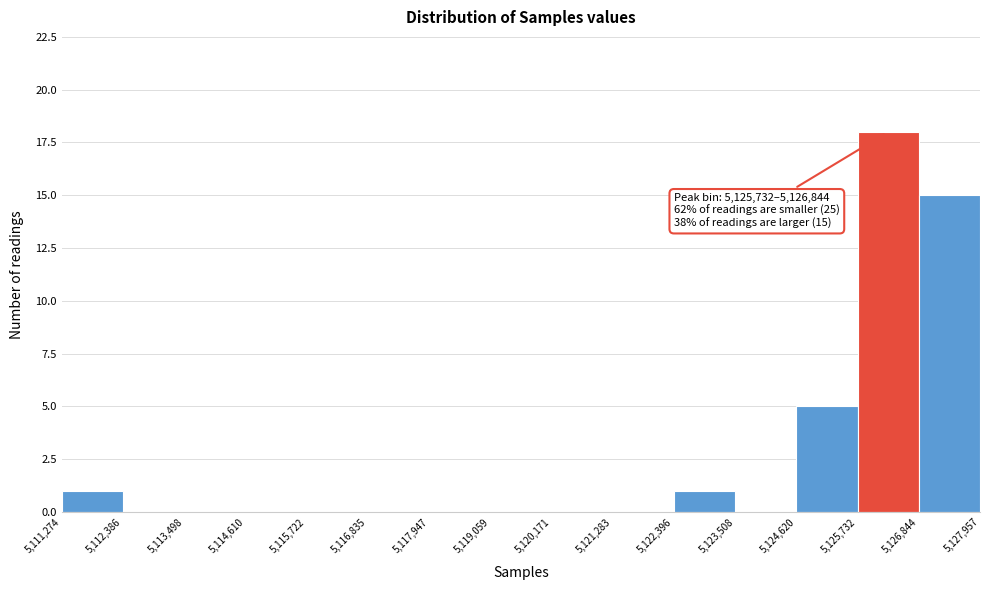

Which range on the x-axis has the tallest bar?

5,125,732 to 5,126,844